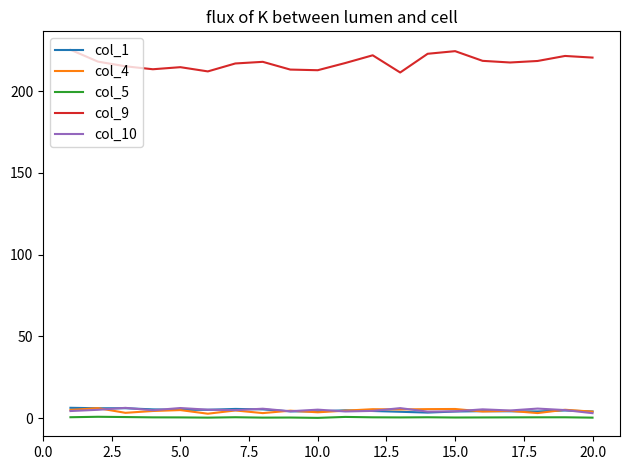

How many lines are shown in the chart?

5